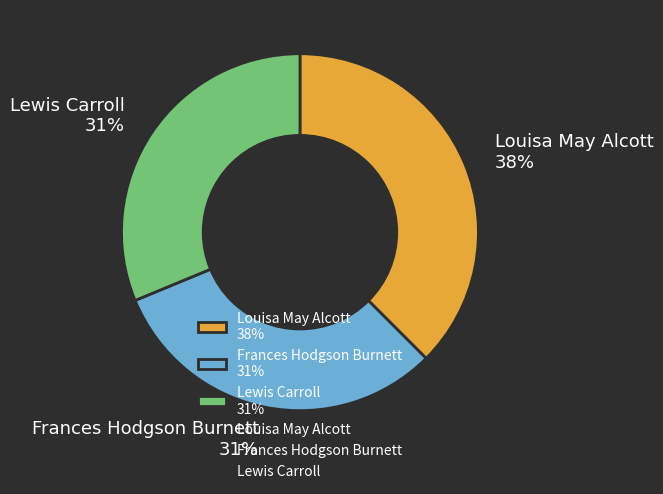

How many segments does this pie chart have?

3